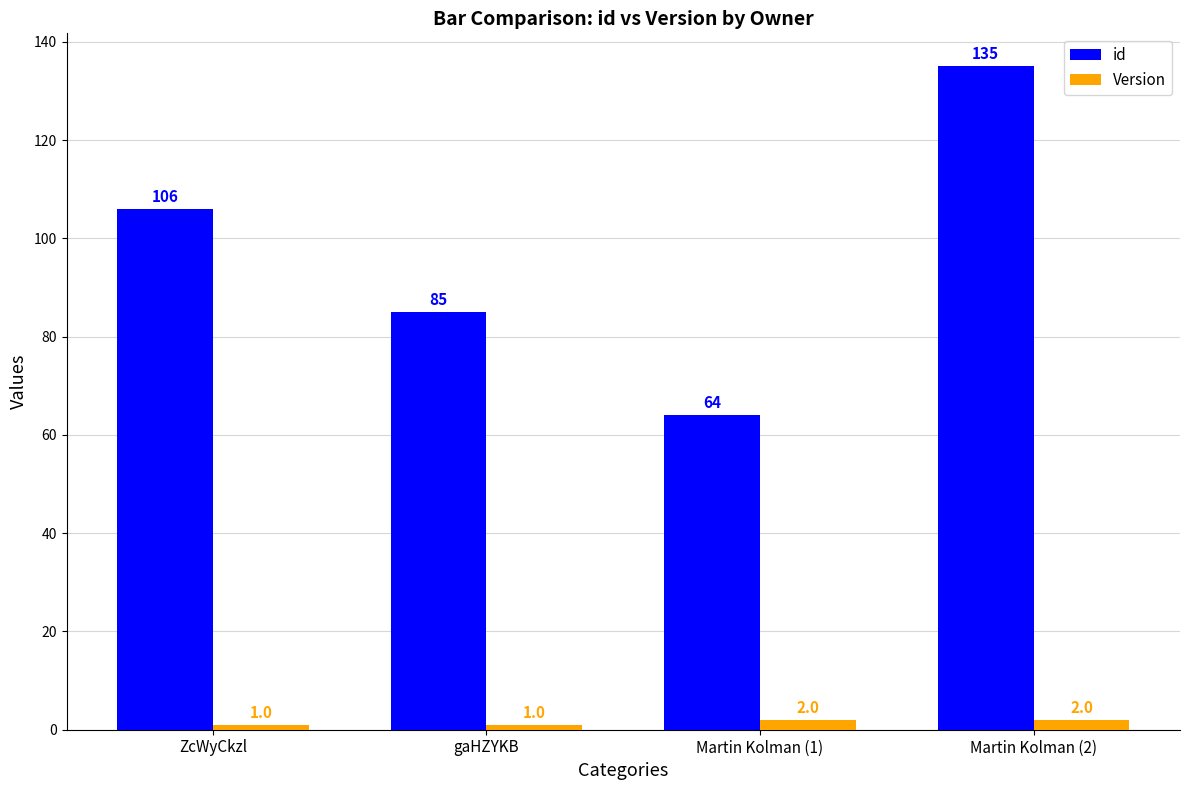

Is the value of Version at ZcWyCkzl greater than the value of id at ZcWyCkzl?

No